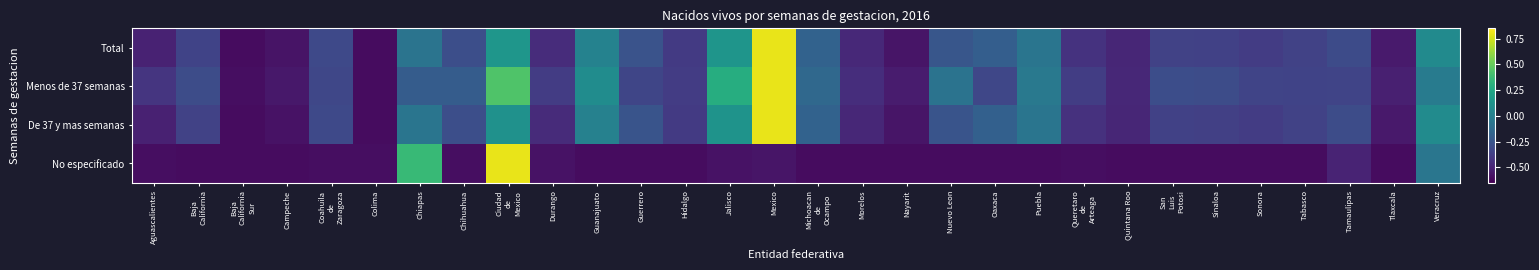

Reading left to right, list all the values displayed in this chart.

Total: Aguascalientes=-0.5	Baja
California=-0.3	Baja
California
Sur=-0.6	Campeche=-0.6	Coahuila
de
Zaragoza=-0.3	Colima=-0.6	Chiapas=-0.1	Chihuahua=-0.3	Ciudad
de
Mexico=0.1	Durango=-0.5	Guanajuato=0.0	Guerrero=-0.3	Hidalgo=-0.4	Jalisco=0.1	Mexico=0.8	Michoacan
de
Ocampo=-0.2	Morelos=-0.5	Nayarit=-0.6	Nuevo Leon=-0.2	Oaxaca=-0.2	Puebla=-0.1	Queretaro
de
Arteaga=-0.4	Quintana Roo=-0.5	San
Luis
Potosi=-0.4	Sinaloa=-0.4	Sonora=-0.4	Tabasco=-0.4	Tamaulipas=-0.3	Tlaxcala=-0.5	Veracruz=0.1
Menos de 37 semanas: Aguascalientes=-0.4	Baja
California=-0.3	Baja
California
Sur=-0.6	Campeche=-0.6	Coahuila
de
Zaragoza=-0.3	Colima=-0.6	Chiapas=-0.2	Chihuahua=-0.2	Ciudad
de
Mexico=0.4	Durango=-0.4	Guanajuato=0.1	Guerrero=-0.3	Hidalgo=-0.4	Jalisco=0.3	Mexico=0.8	Michoacan
de
Ocampo=-0.1	Morelos=-0.5	Nayarit=-0.5	Nuevo Leon=-0.1	Oaxaca=-0.3	Puebla=-0.0	Queretaro
de
Arteaga=-0.4	Quintana Roo=-0.5	San
Luis
Potosi=-0.3	Sinaloa=-0.3	Sonora=-0.3	Tabasco=-0.3	Tamaulipas=-0.3	Tlaxcala=-0.5	Veracruz=-0.0
De 37 y mas semanas: Aguascalientes=-0.5	Baja
California=-0.4	Baja
California
Sur=-0.6	Campeche=-0.6	Coahuila
de
Zaragoza=-0.3	Colima=-0.6	Chiapas=-0.1	Chihuahua=-0.3	Ciudad
de
Mexico=0.1	Durango=-0.5	Guanajuato=0.0	Guerrero=-0.3	Hidalgo=-0.4	Jalisco=0.1	Mexico=0.8	Michoacan
de
Ocampo=-0.2	Morelos=-0.5	Nayarit=-0.6	Nuevo Leon=-0.3	Oaxaca=-0.2	Puebla=-0.1	Queretaro
de
Arteaga=-0.4	Quintana Roo=-0.5	San
Luis
Potosi=-0.4	Sinaloa=-0.4	Sonora=-0.4	Tabasco=-0.4	Tamaulipas=-0.3	Tlaxcala=-0.5	Veracruz=0.1
No especificado: Aguascalientes=-0.6	Baja
California=-0.6	Baja
California
Sur=-0.6	Campeche=-0.6	Coahuila
de
Zaragoza=-0.6	Colima=-0.6	Chiapas=0.4	Chihuahua=-0.6	Ciudad
de
Mexico=0.8	Durango=-0.6	Guanajuato=-0.6	Guerrero=-0.6	Hidalgo=-0.6	Jalisco=-0.6	Mexico=-0.6	Michoacan
de
Ocampo=-0.6	Morelos=-0.6	Nayarit=-0.6	Nuevo Leon=-0.6	Oaxaca=-0.6	Puebla=-0.6	Queretaro
de
Arteaga=-0.6	Quintana Roo=-0.6	San
Luis
Potosi=-0.6	Sinaloa=-0.6	Sonora=-0.6	Tabasco=-0.6	Tamaulipas=-0.5	Tlaxcala=-0.6	Veracruz=-0.1